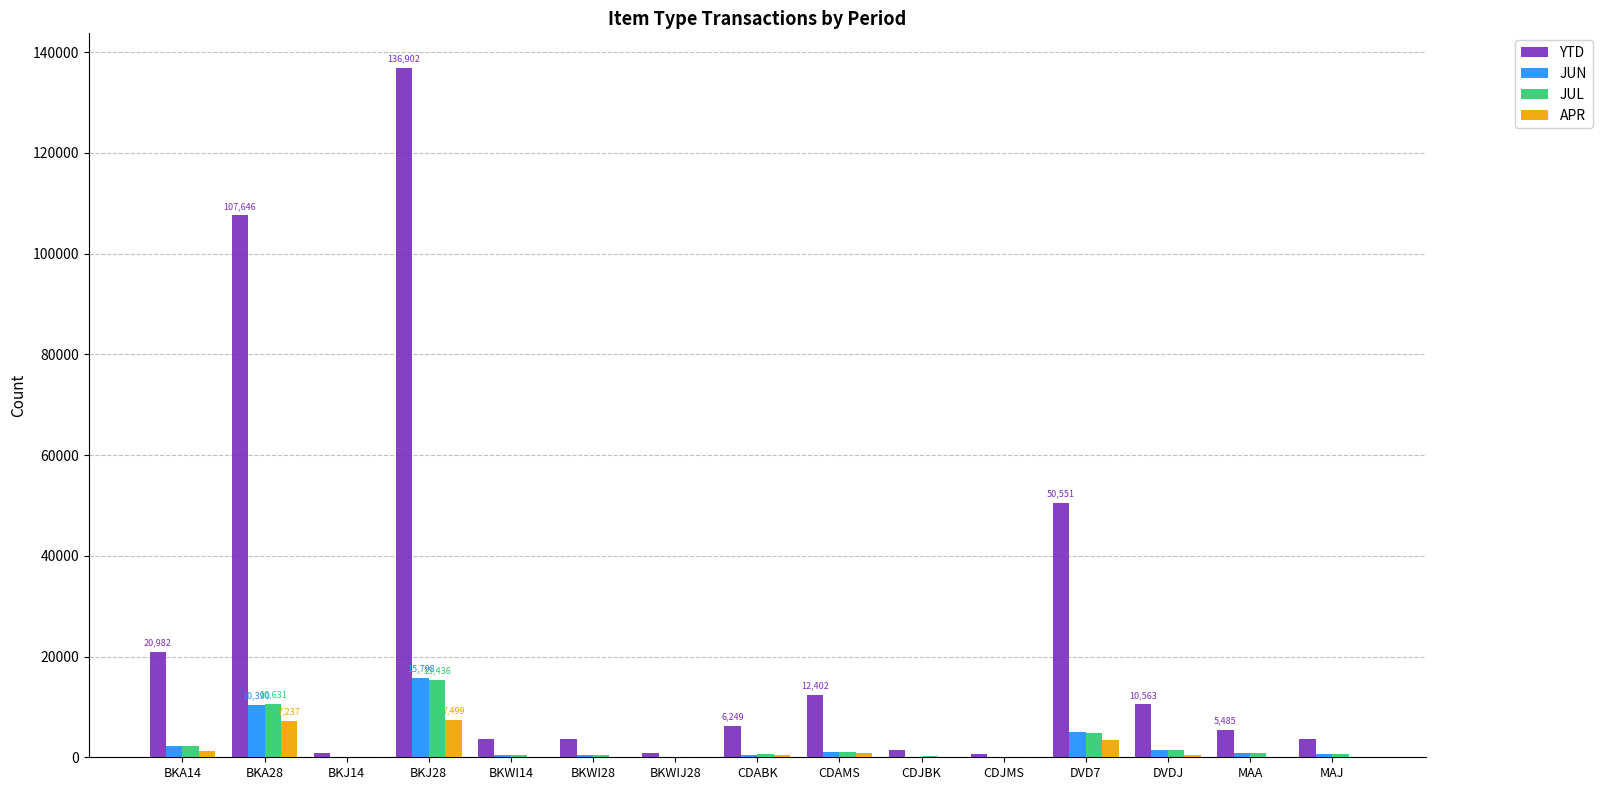

Where does the YTD series first go above 5485?

BKA14